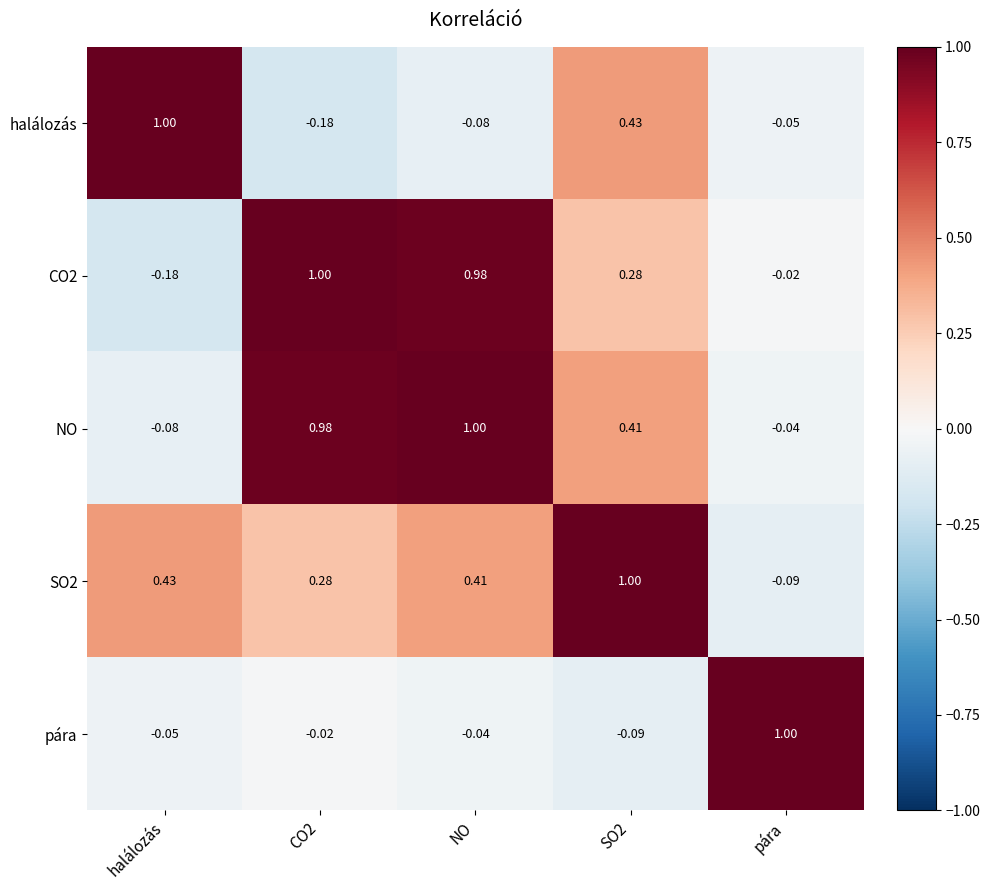

Count the number of categories in the chart.

5